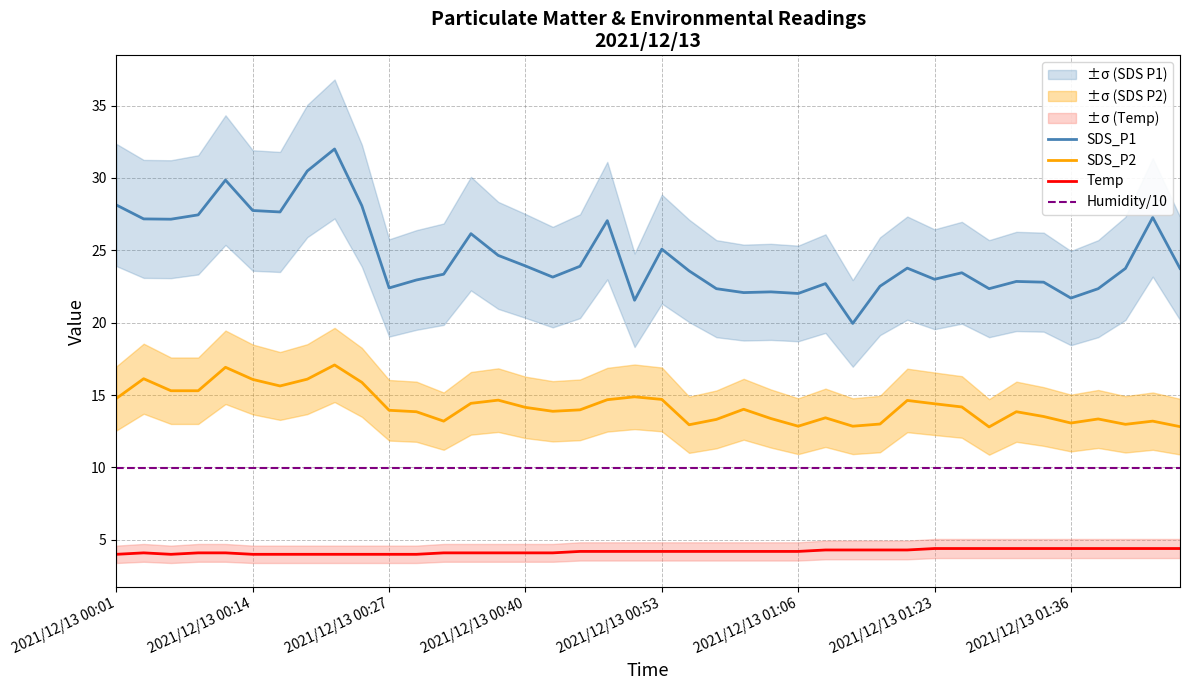

Reading left to right, what are all the values shown in this chart?

SDS_P1: 28.1	27.2	27.1	27.4	29.9	27.8	27.6	30.5	32.0	28.1	22.4	22.9	23.4	26.1	24.6	23.9	23.1	23.9	27.1	21.6	25.1	23.6	22.4	22.1	22.1	22.0	22.7	19.9	22.5	23.8	23.0	23.4	22.4	22.9	22.8	21.7	22.4	23.8	27.3	23.8
SDS_P2: 14.8	16.1	15.3	15.3	16.9	16.1	15.6	16.1	17.1	15.9	13.9	13.8	13.2	14.4	14.7	14.2	13.9	14.0	14.7	14.9	14.7	12.9	13.3	14.0	13.4	12.8	13.4	12.8	13.0	14.6	14.4	14.2	12.8	13.8	13.5	13.1	13.3	13.0	13.2	12.8
Temp: 4.0	4.1	4.0	4.1	4.1	4.0	4.0	4.0	4.0	4.0	4.0	4.0	4.1	4.1	4.1	4.1	4.1	4.2	4.2	4.2	4.2	4.2	4.2	4.2	4.2	4.2	4.3	4.3	4.3	4.3	4.4	4.4	4.4	4.4	4.4	4.4	4.4	4.4	4.4	4.4
Humidity/10: 10.0	10.0	10.0	10.0	10.0	10.0	10.0	10.0	10.0	10.0	10.0	10.0	10.0	10.0	10.0	10.0	10.0	10.0	10.0	10.0	10.0	10.0	10.0	10.0	10.0	10.0	10.0	10.0	10.0	10.0	10.0	10.0	10.0	10.0	10.0	10.0	10.0	10.0	10.0	10.0